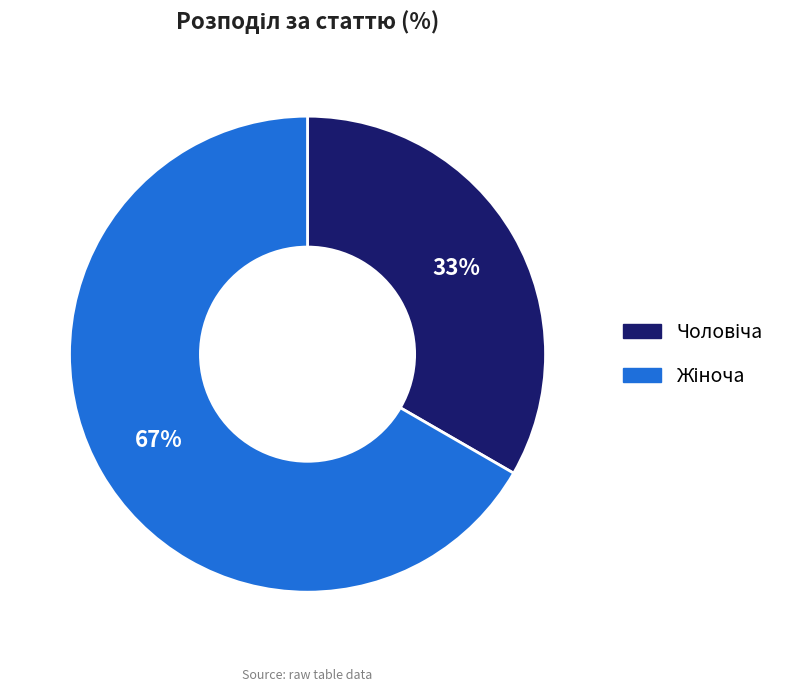

To the nearest percent, what is the average slice percentage?

50%